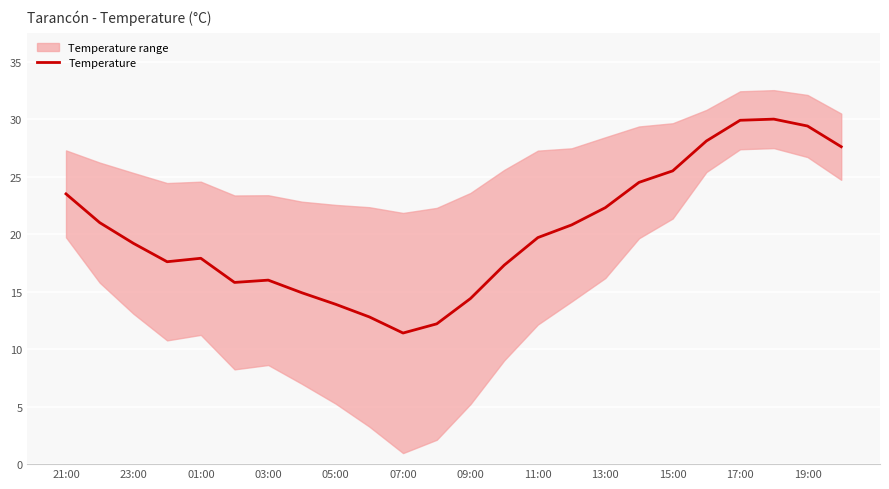

How many lines are shown in the chart?

1